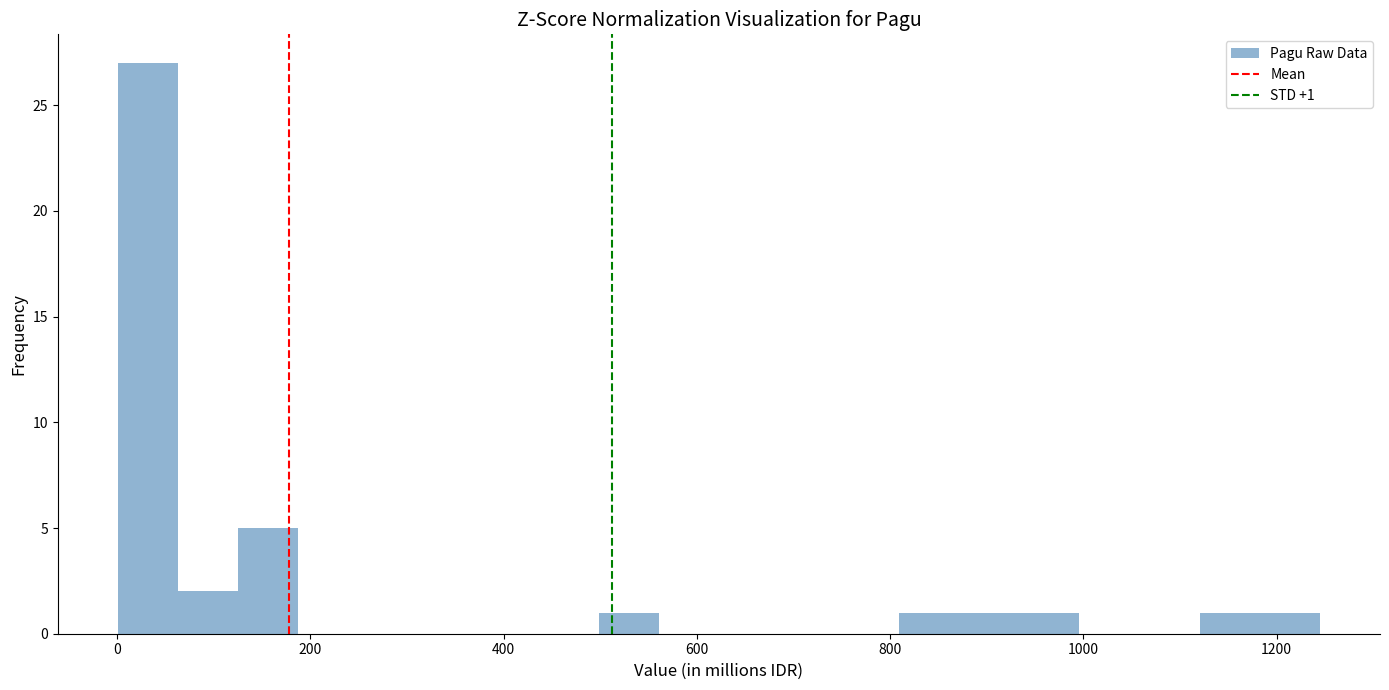

Around what value on the x-axis is the tallest bar? Give the approximate position of its centre, as read against the axis.

40